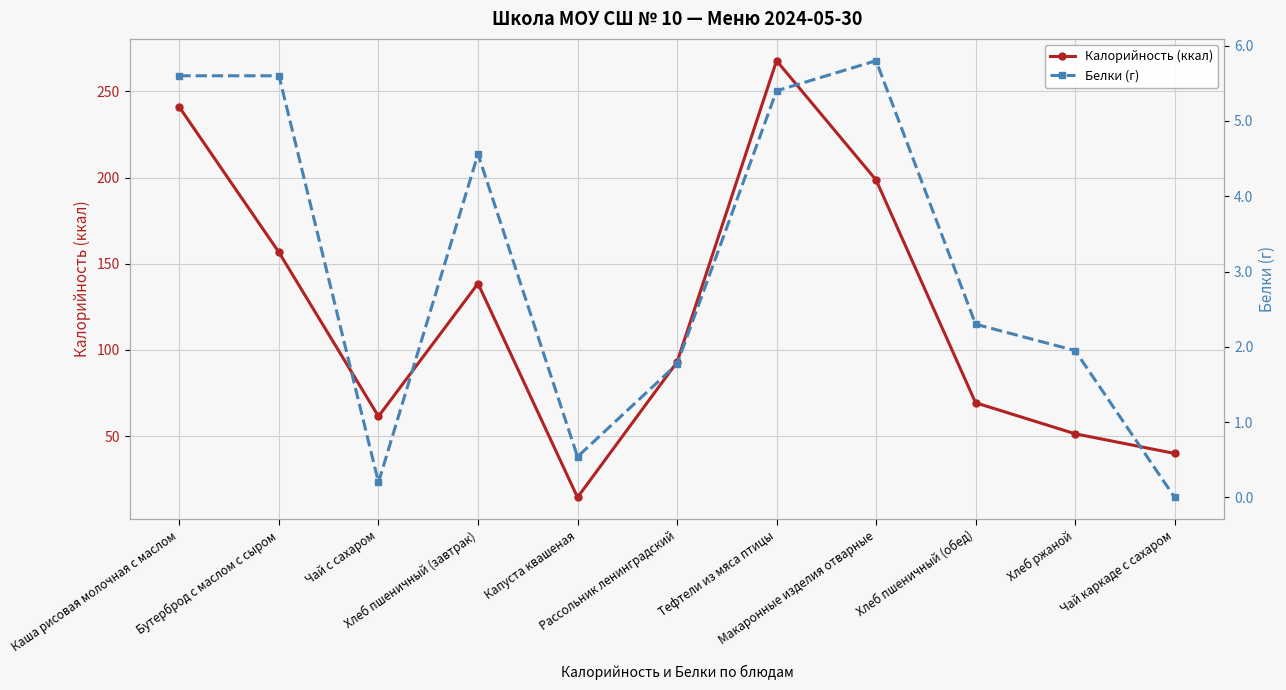

Read the Калорийность (ккал) value at Чай каркаде с сахаром.

39.9